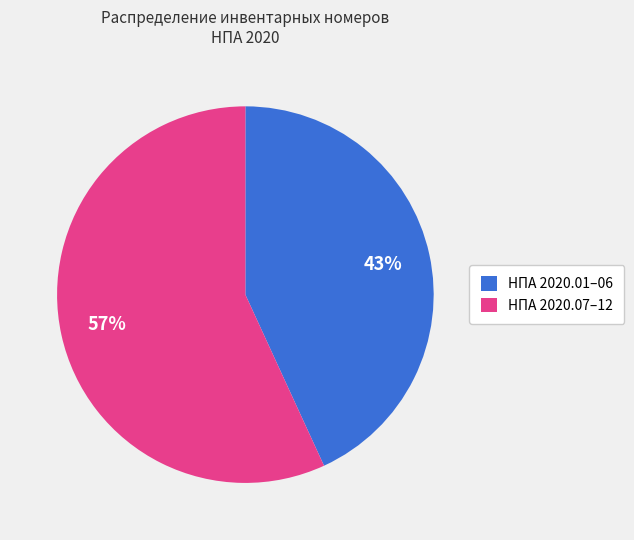

Rank the categories by value from lowest to highest.

НПА 2020.01–06, НПА 2020.07–12